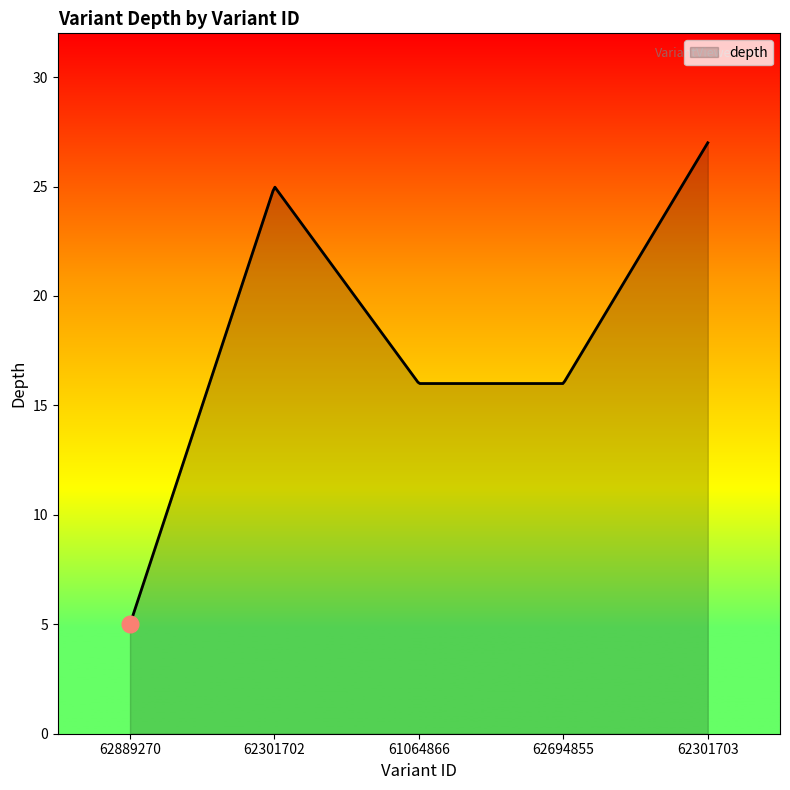

What is the greatest value displayed?

27.0